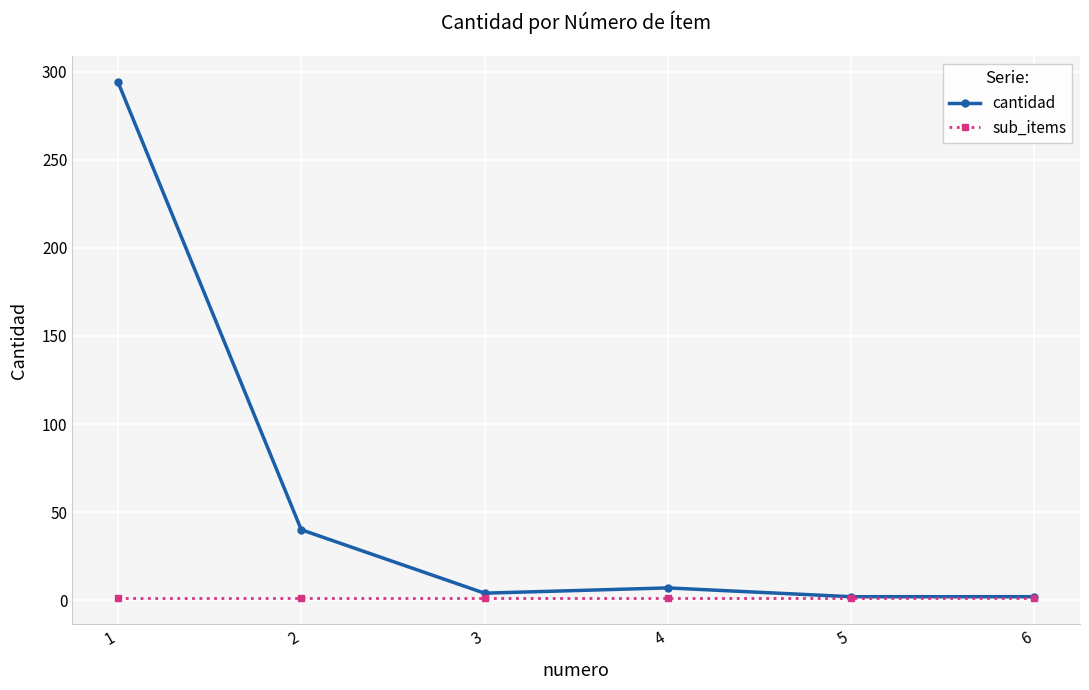

Is it true that sub_items equals 1 at 4?

True